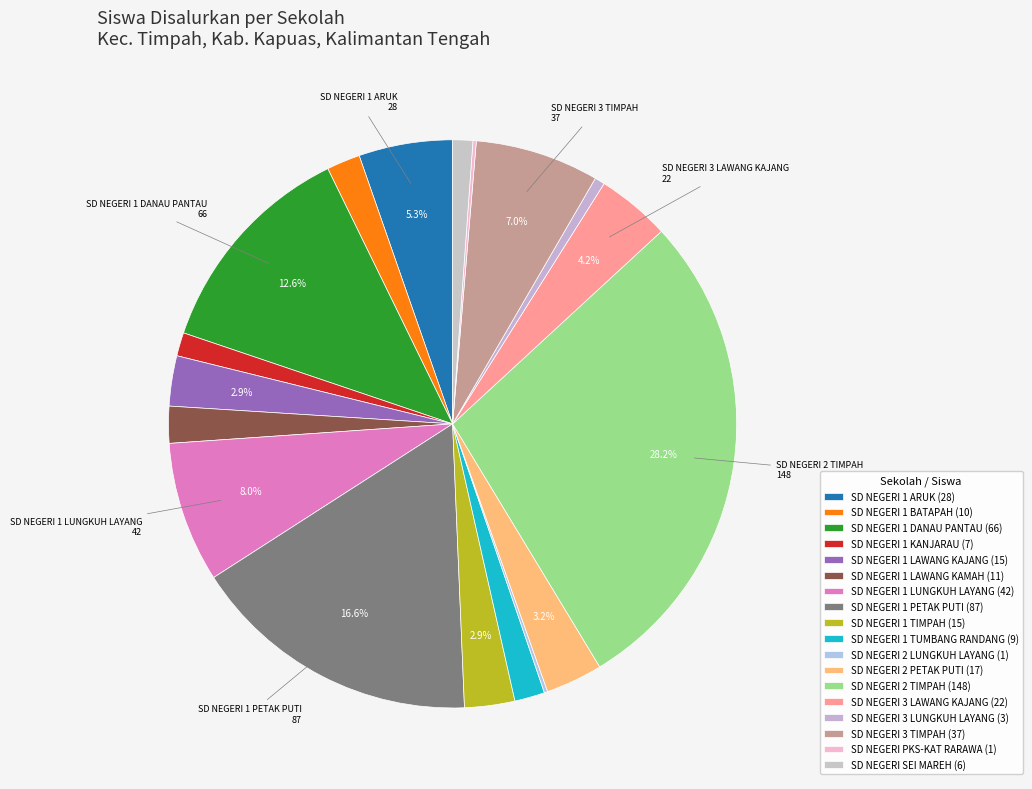

Between SD NEGERI 3 LAWANG KAJANG and SD NEGERI 1 ARUK, which is larger?

SD NEGERI 1 ARUK